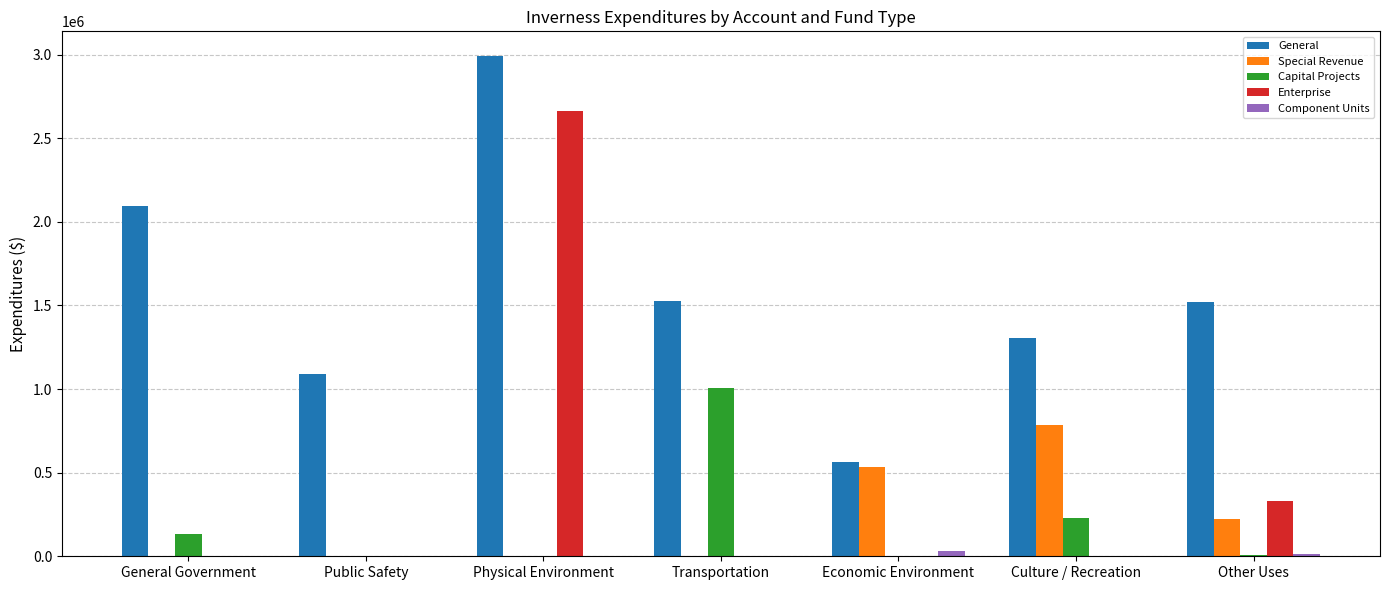

Which category has the highest value in the Capital Projects series?

Transportation